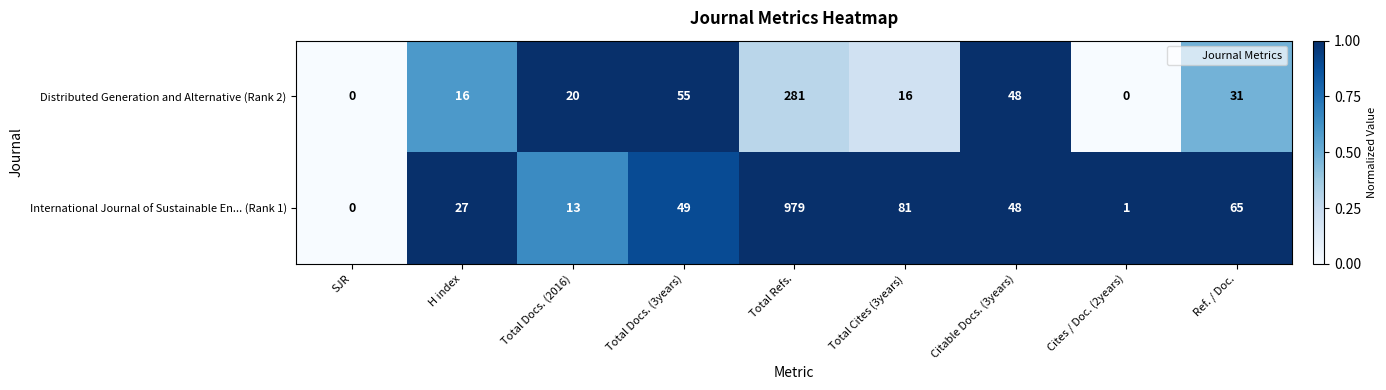

What is the difference between the Distributed Generation and Alternative (Rank 2) values at Citable Docs. (3years) and Total Refs.?

233